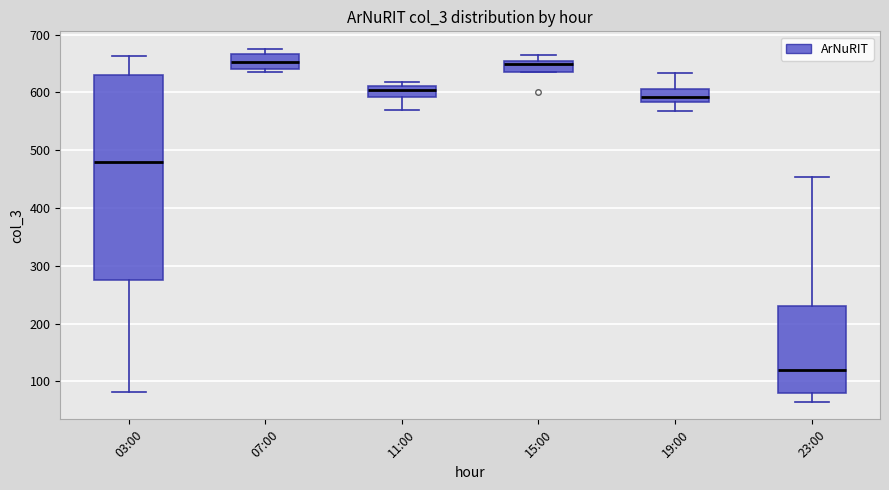

Which box is the tallest, from its lower edge to its upper edge?

03:00